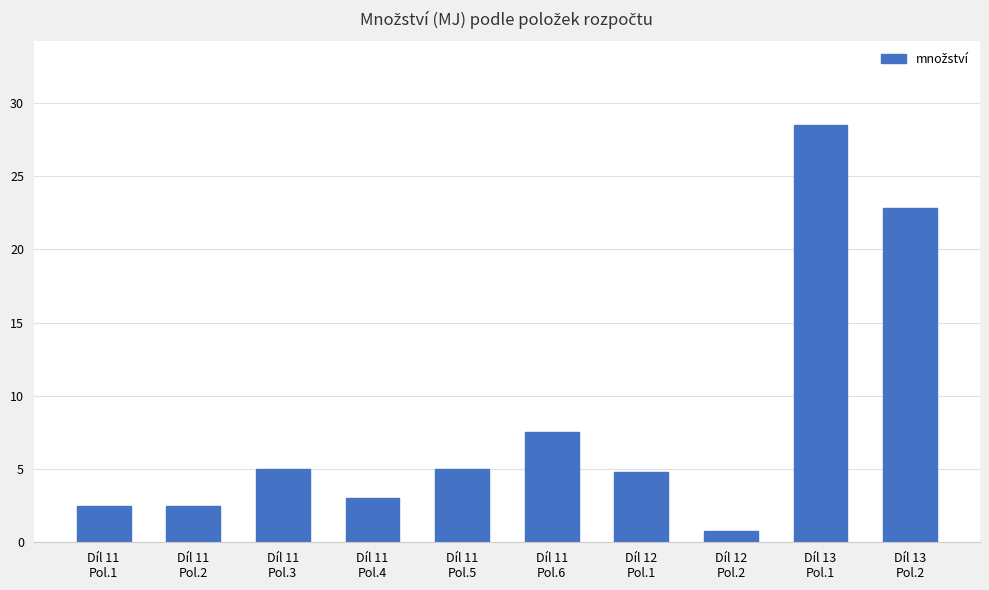

What is the difference between the values at Díl 11
Pol.2 and Díl 13
Pol.2?

20.3